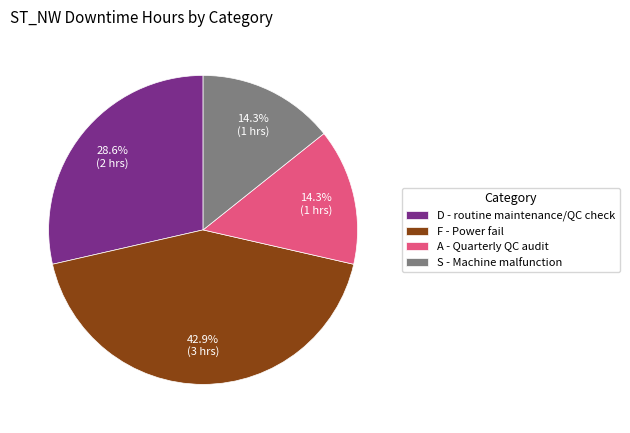

How many slices are in this pie chart?

4